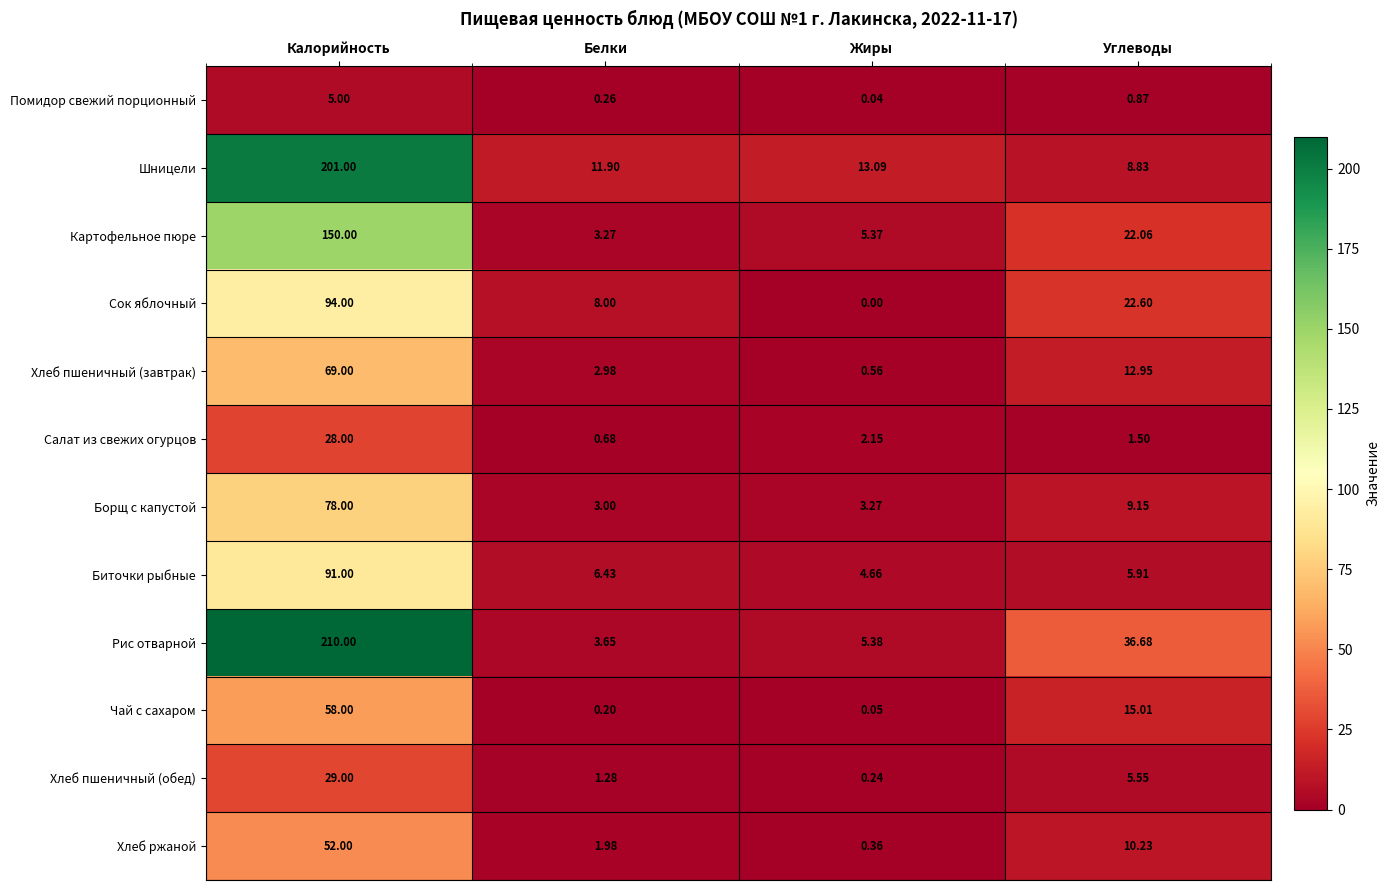

At which label is Картофельное пюре closest to 76?

Углеводы